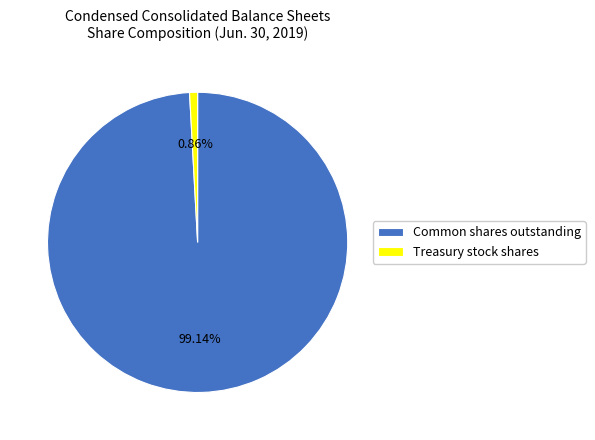

Is the sum of Treasury stock shares and Common shares outstanding greater than half?

Yes